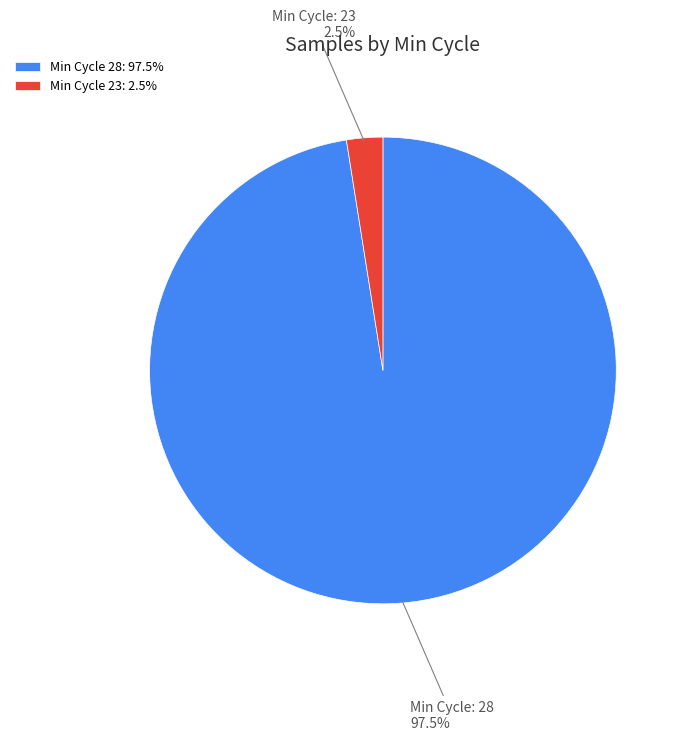

How many segments does this pie chart have?

2